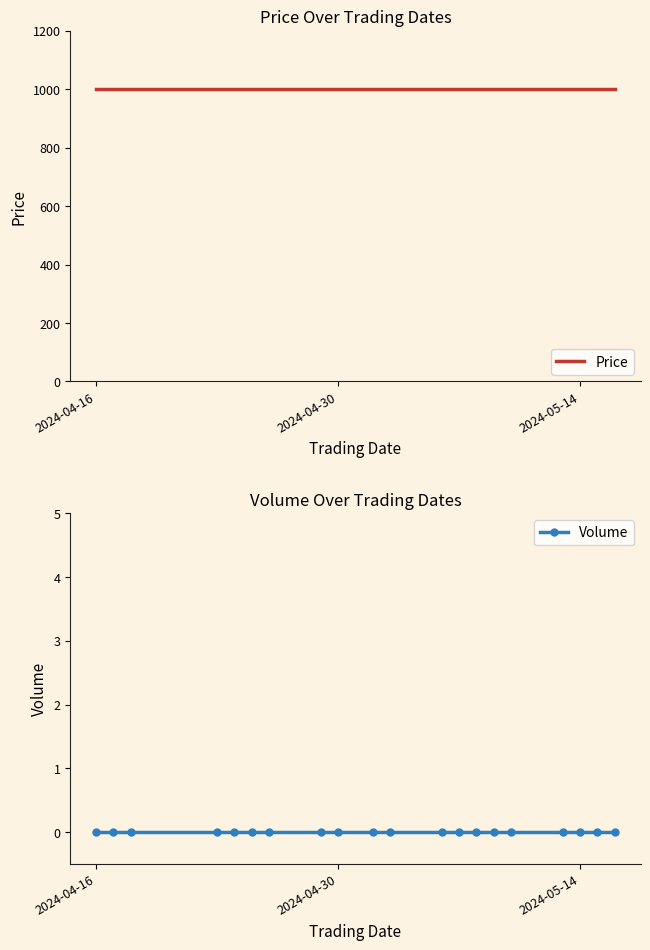

True or false: Price has more than 2 points higher than both neighbors.

False